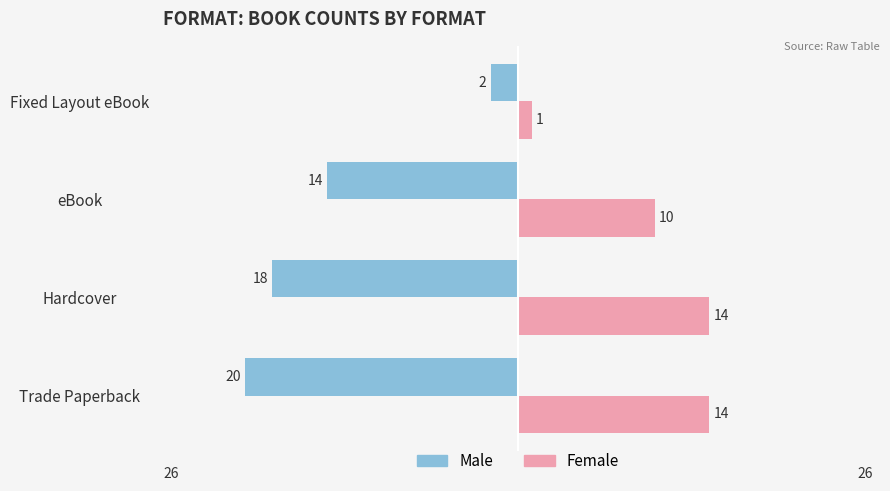

The Female series shows 8 at Trade Paperback. True or false?

False